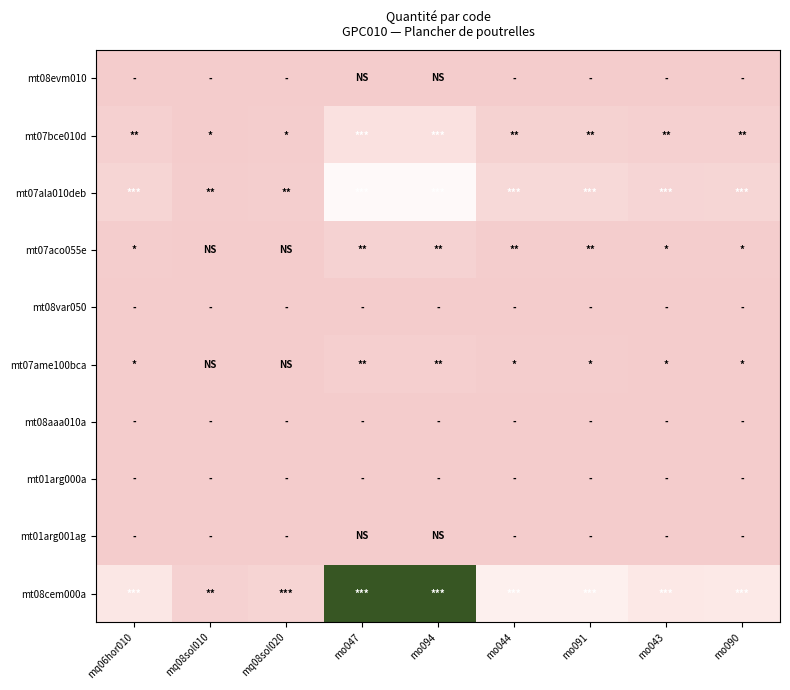

Reading right to left, list all the values displayed in this chart.

mt08evm010: mo090=0.0	mo043=0.0	mo091=0.0	mo044=0.0	mo094=0.0	mo047=0.0	mq08sol020=0.0	mq08sol010=0.0	mq06hor010=0.0
mt07bce010d: mo090=0.3	mo043=0.3	mo091=0.4	mo044=0.4	mo094=1.5	mo047=1.5	mq08sol020=0.1	mq08sol010=0.1	mq06hor010=0.3
mt07ala010deb: mo090=0.7	mo043=0.7	mo091=0.9	mo044=0.9	mo094=3.3	mo047=3.3	mq08sol020=0.2	mq08sol010=0.1	mq06hor010=0.6
mt07aco055e: mo090=0.1	mo043=0.1	mo091=0.1	mo044=0.1	mo094=0.4	mo047=0.4	mq08sol020=0.0	mq08sol010=0.0	mq06hor010=0.1
mt08var050: mo090=0.0	mo043=0.0	mo091=0.0	mo044=0.0	mo094=0.0	mo047=0.0	mq08sol020=0.0	mq08sol010=0.0	mq06hor010=0.0
mt07ame100bca: mo090=0.1	mo043=0.1	mo091=0.1	mo044=0.1	mo094=0.3	mo047=0.3	mq08sol020=0.0	mq08sol010=0.0	mq06hor010=0.1
mt08aaa010a: mo090=0.0	mo043=0.0	mo091=0.0	mo044=0.0	mo094=0.0	mo047=0.0	mq08sol020=0.0	mq08sol010=0.0	mq06hor010=0.0
mt01arg000a: mo090=0.0	mo043=0.0	mo091=0.0	mo044=0.0	mo094=0.0	mo047=0.0	mq08sol020=0.0	mq08sol010=0.0	mq06hor010=0.0
mt01arg001ag: mo090=0.0	mo043=0.0	mo091=0.0	mo044=0.0	mo094=0.0	mo047=0.0	mq08sol020=0.0	mq08sol010=0.0	mq06hor010=0.0
mt08cem000a: mo090=2.0	mo043=1.9	mo091=2.5	mo044=2.5	mo094=9.2	mo047=9.2	mq08sol020=0.6	mq08sol010=0.4	mq06hor010=1.8